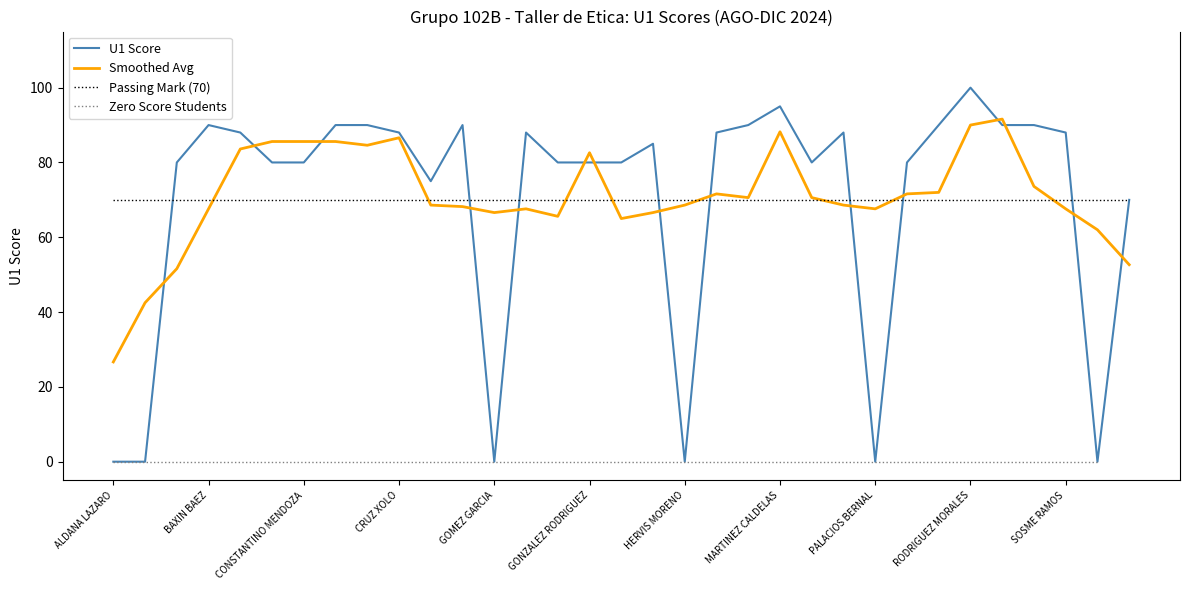

What is the value of the 28th point from the left?

100